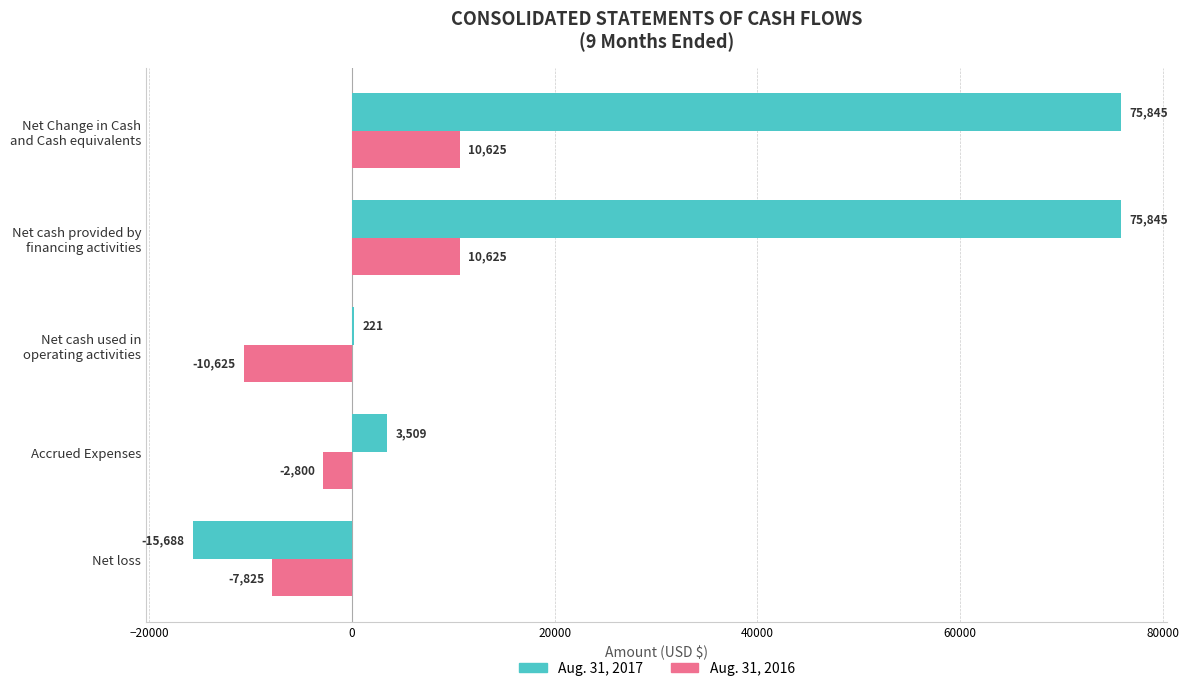

The Aug. 31, 2017 series shows -15688 at Net loss. True or false?

True